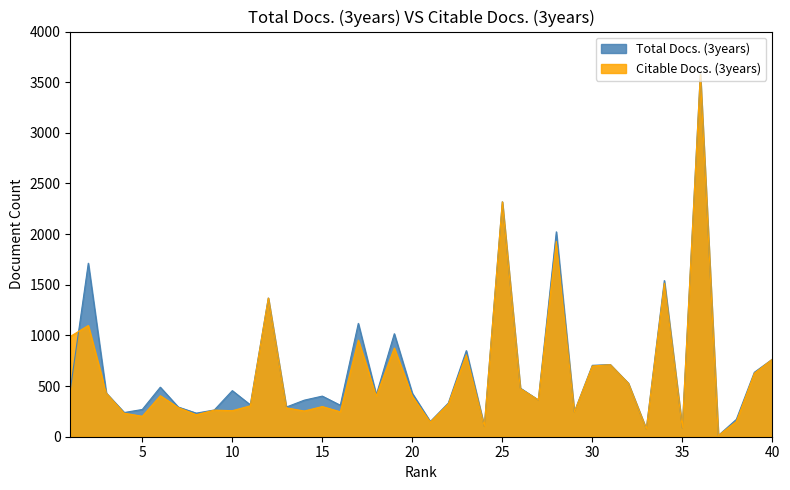

Where do Total Docs. (3years) and Citable Docs. (3years) first cross each other?

1 and 2